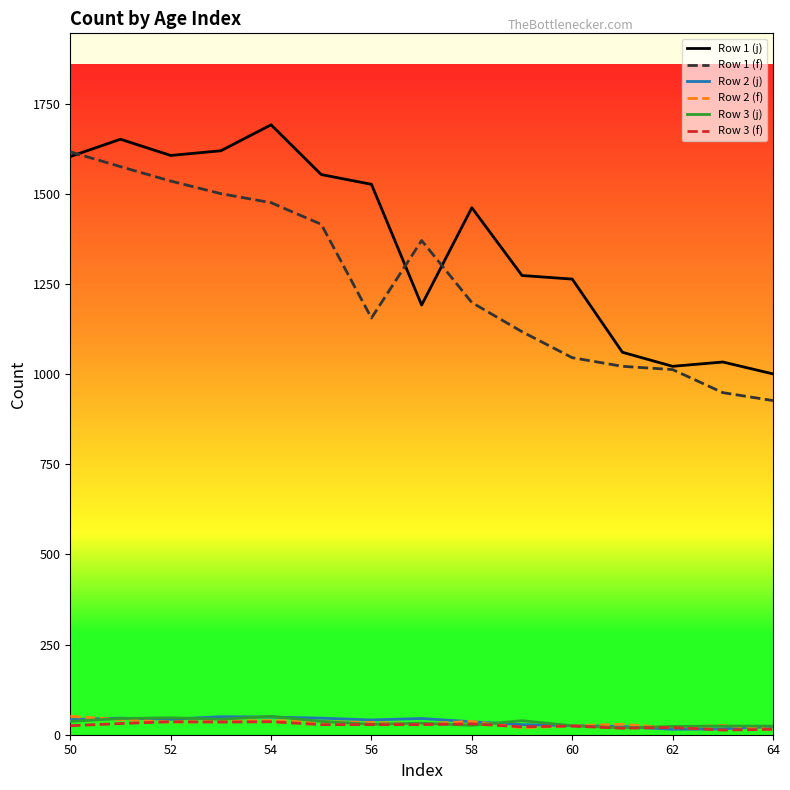

Which series has the largest total across all categories?

Row 1 (j)